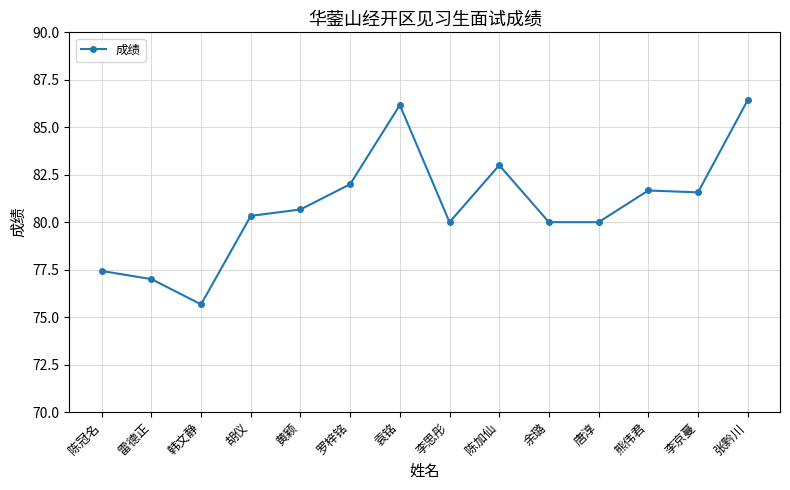

At which label is the value closest to 81?

黄颖